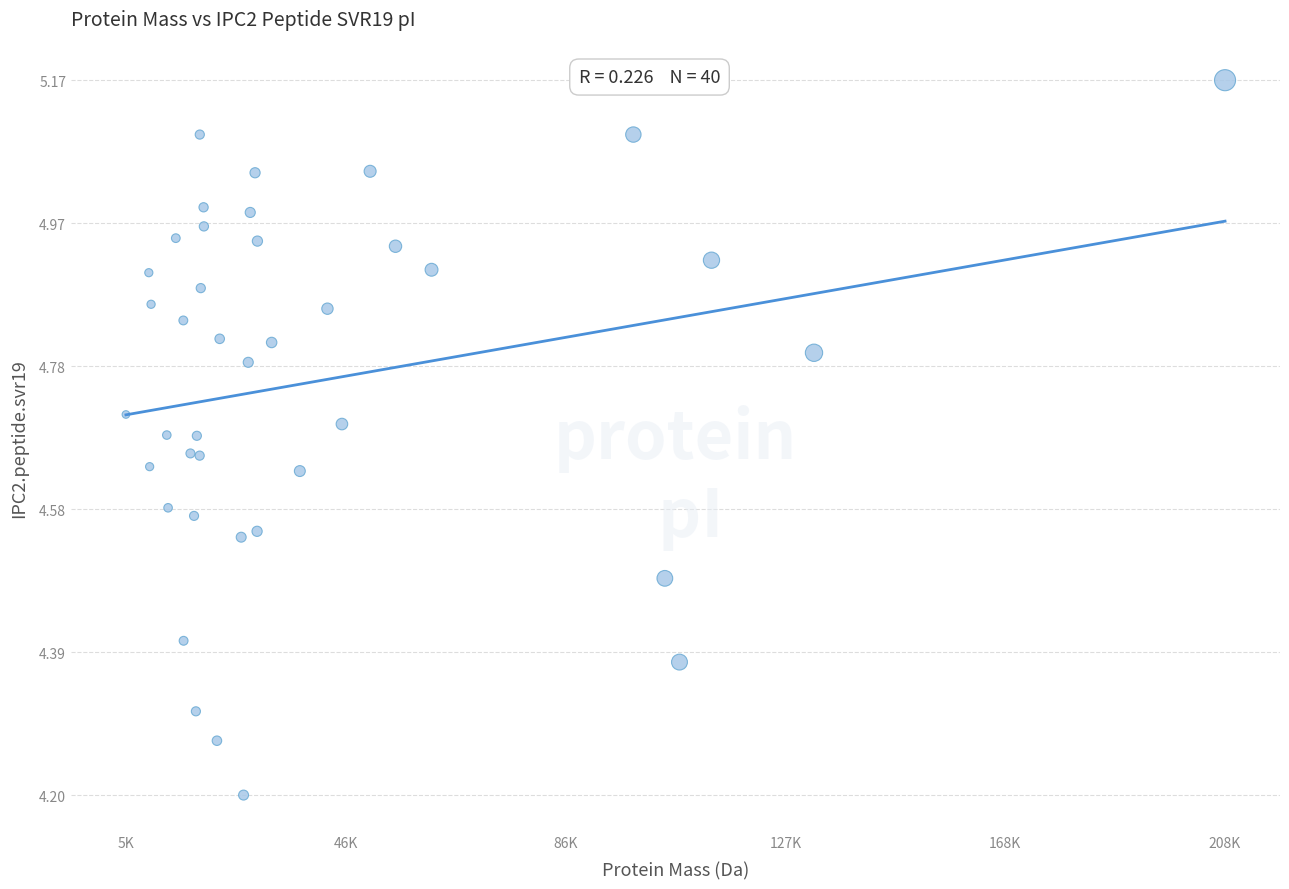

What Y value in the scatter plot is closest to 4?

4.2